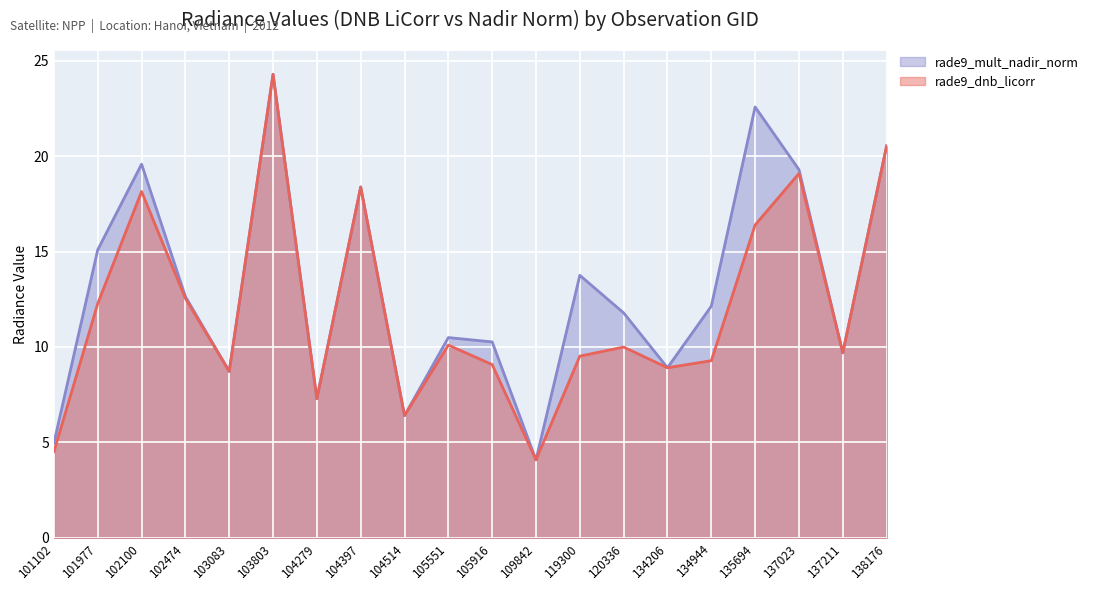

Reading left to right, what are all the values shown in this chart?

rade9_dnb_licorr: 101102=4.5	101977=12.3	102100=18.1	102474=12.5	103083=8.7	103803=24.3	104279=7.3	104397=18.4	104514=6.4	105551=10.1	105916=9.1	109842=4.1	119300=9.5	120336=10.0	134206=8.9	134944=9.3	135694=16.4	137023=19.1	137211=9.7	138176=20.5
rade9_mult_nadir_norm: 101102=5.0	101977=15.1	102100=19.6	102474=12.6	103083=8.7	103803=24.3	104279=7.3	104397=18.4	104514=6.4	105551=10.5	105916=10.3	109842=4.1	119300=13.8	120336=11.8	134206=8.9	134944=12.1	135694=22.6	137023=19.3	137211=9.7	138176=20.5